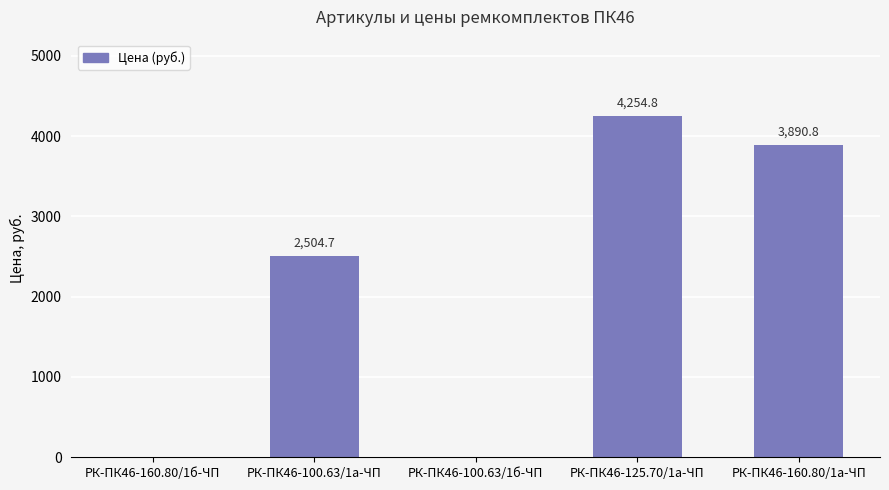

How many distinct data groups are displayed?

1